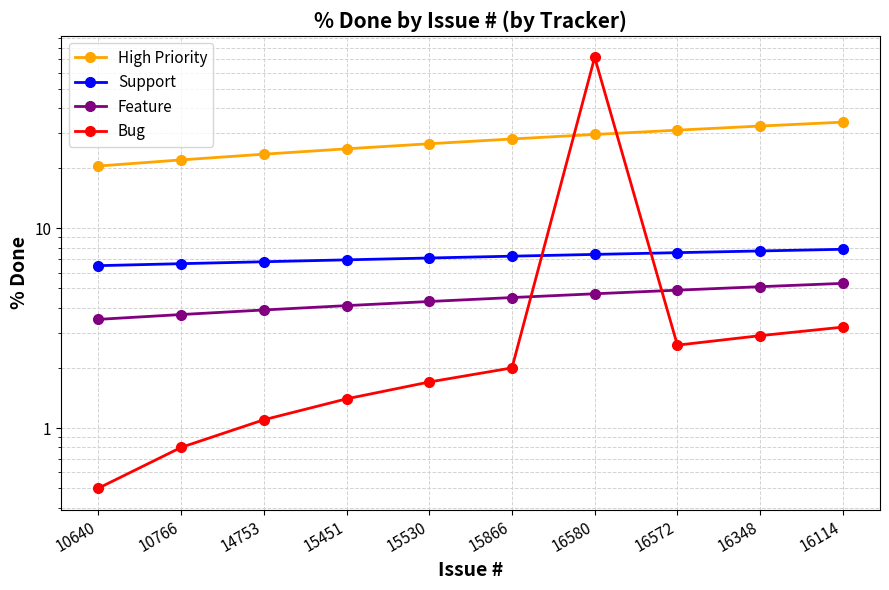

True or false: Bug has a value of 1.1 at 14753.

True